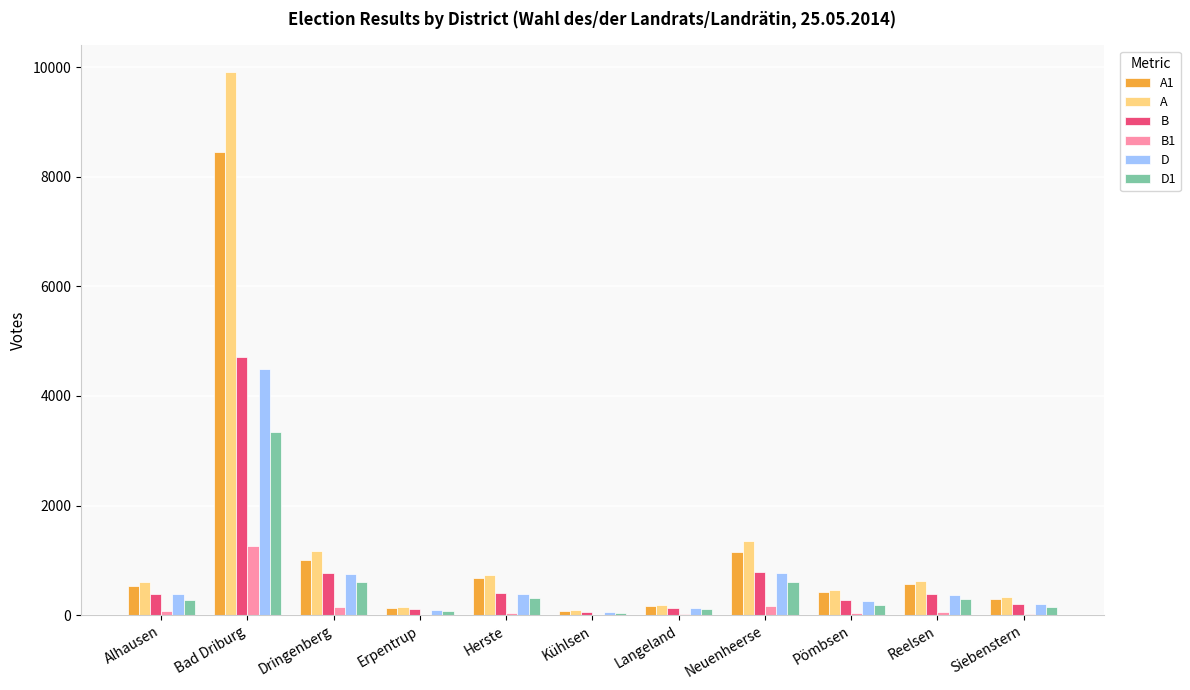

The A series shows 212 at Alhausen. True or false?

False